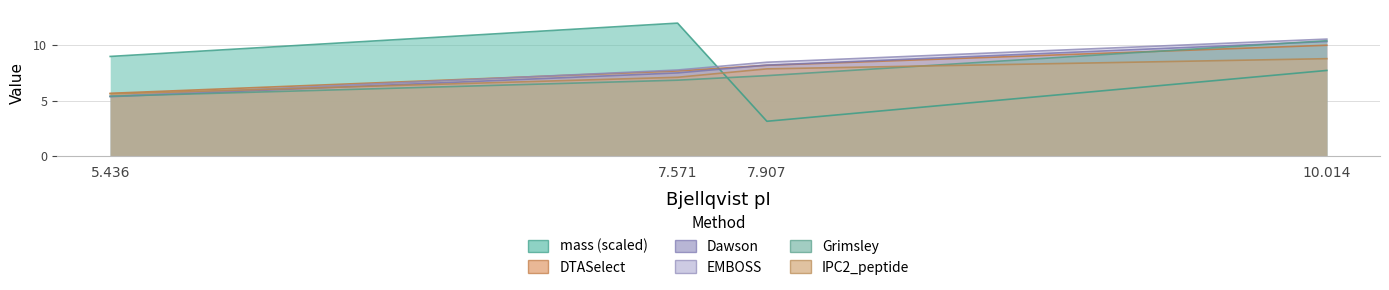

Is it true that Grimsley equals 2.8 at 5.436?

False